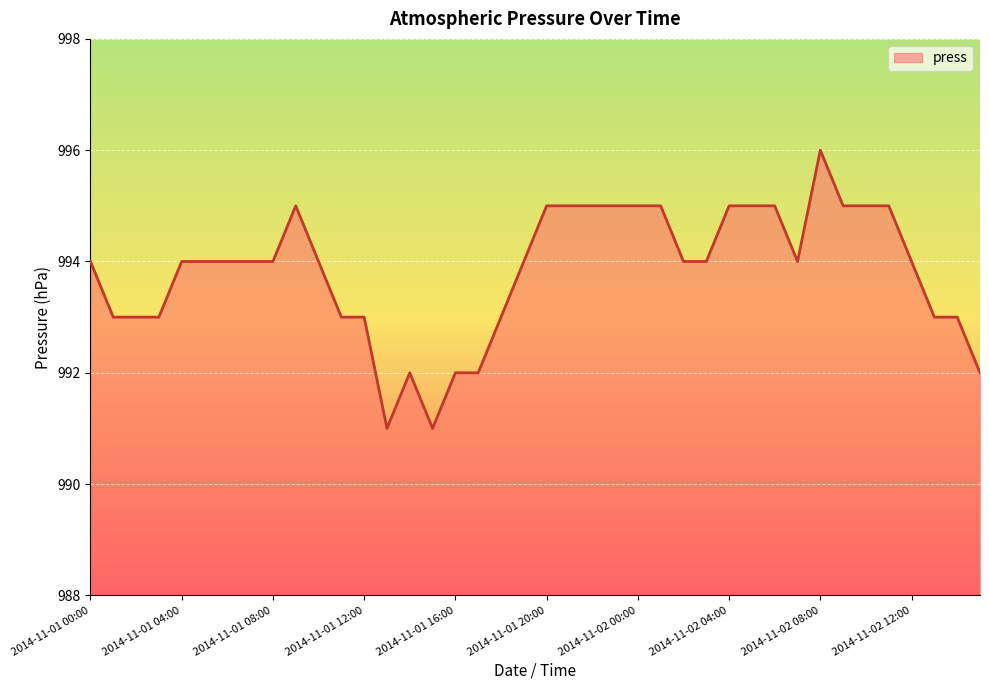

What is the minimum value shown in the chart?

991